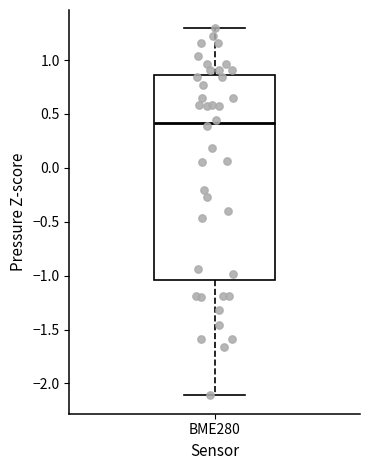

Transcribe this box plot: give where the median line is, the range the box spans, and where the two whiskers end, as read against the y-axis. The values are not printed on the chart, so give them approximately, as read against the axis.

median 0.40, box -1.05 to 0.85, whiskers -2.10 to 1.30